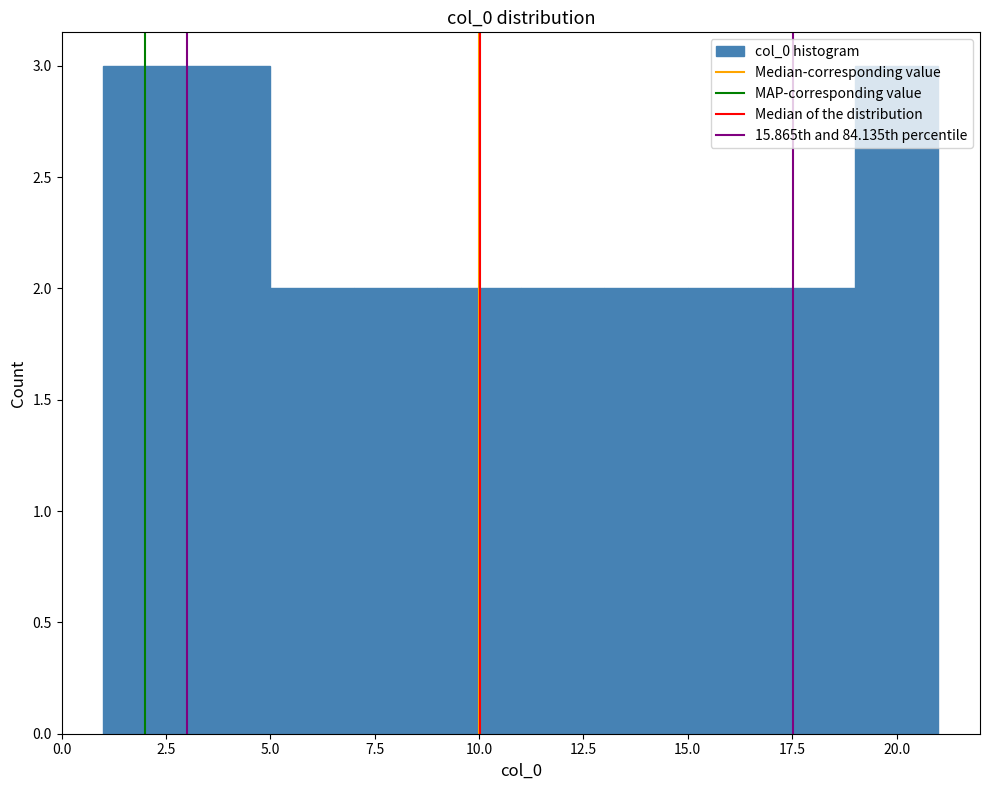

Reading left to right, list every bar in this chart as the range it spans on the x-axis followed by its height. The values are not printed on the chart, so give them approximately, as read against the axis.

1 to 3: 3
3 to 5: 3
5 to 7: 2
7 to 9: 2
9 to 11: 2
11 to 13: 2
13 to 15: 2
15 to 17: 2
17 to 19: 2
19 to 21: 3